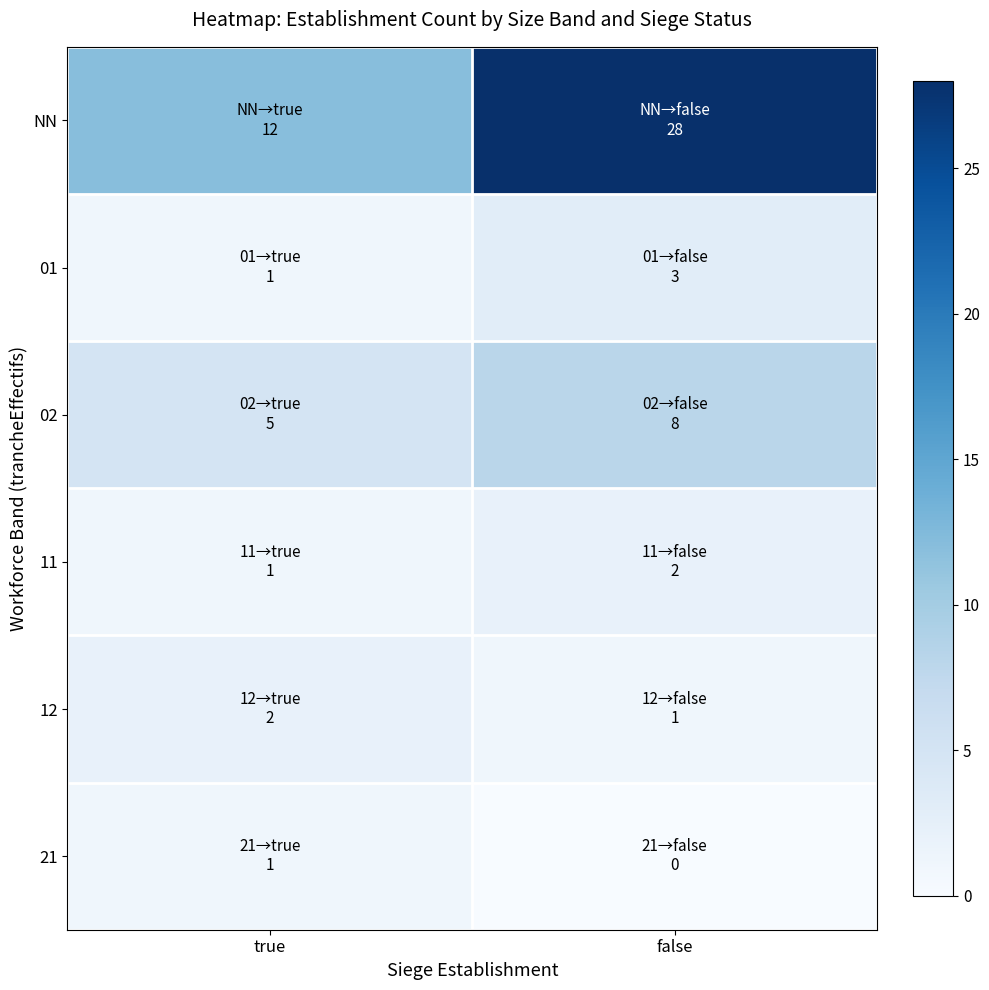

Between true and false, which series saw the biggest shift?

NN